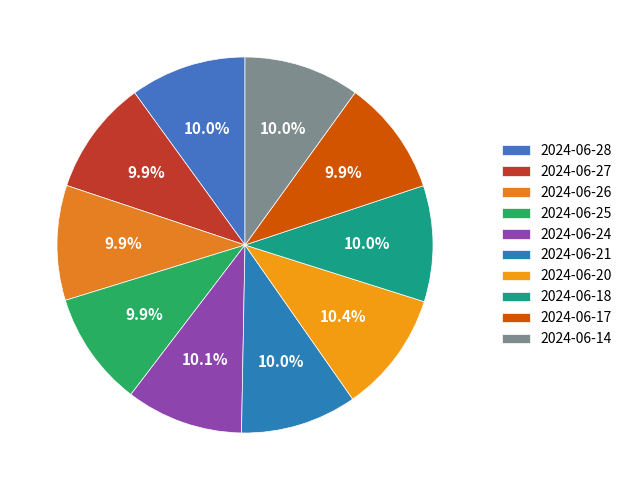

To the nearest percent, what portion does 2024-06-21 represent?

10%